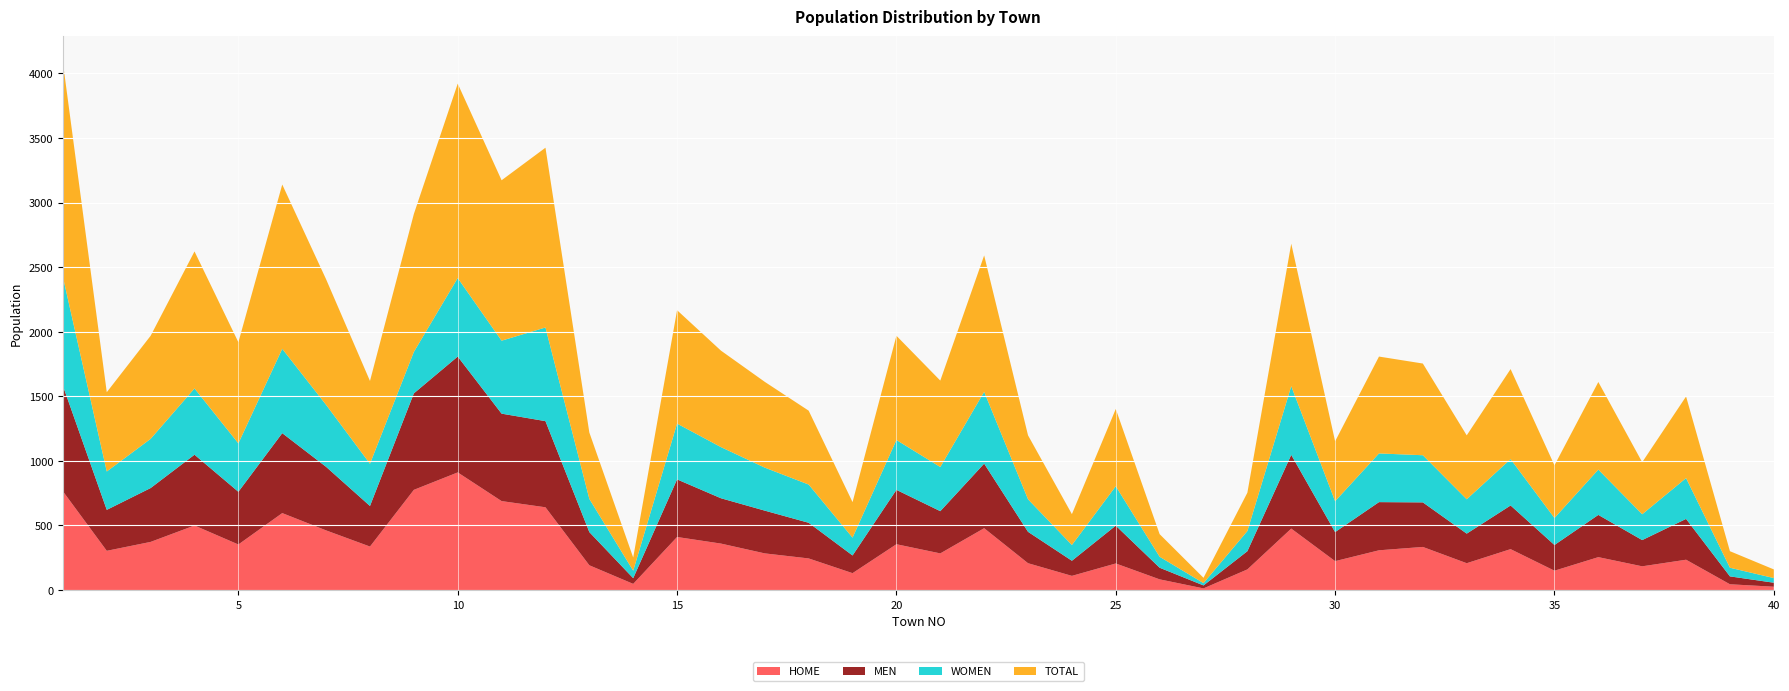

Reading right to left, extract all data points from this chart.

HOME: 40=26	39=45	38=235	37=184	36=255	35=150	34=317	33=208	32=334	31=308	30=224	29=476	28=160	27=13	26=83	25=206	24=110	23=208	22=479	21=284	20=355	19=131	18=245	17=284	16=360	15=411	14=48	13=192	12=641	11=689	10=911	9=776	8=337	7=462	6=596	5=353	4=500	3=373	2=304	1=765
MEN: 40=31	39=61	38=316	37=203	36=327	35=199	34=338	33=229	32=345	31=373	30=225	29=571	28=141	27=23	26=90	25=293	24=117	23=243	22=500	21=327	20=421	19=137	18=276	17=331	16=351	15=446	14=44	13=257	12=667	11=677	10=897	9=747	8=314	7=492	6=619	5=408	4=548	3=417	2=317	1=817
WOMEN: 40=36	39=67	38=316	37=200	36=351	35=209	34=359	33=266	32=365	31=377	30=239	29=532	28=156	27=18	26=85	25=305	24=122	23=252	22=556	21=342	20=386	19=138	18=296	17=333	16=396	15=432	14=58	13=257	12=725	11=565	10=608	9=321	8=327	7=480	6=653	5=375	4=513	3=381	2=297	1=843
TOTAL: 40=67	39=128	38=632	37=403	36=678	35=408	34=697	33=495	32=710	31=750	30=464	29=1103	28=297	27=41	26=175	25=598	24=239	23=495	22=1056	21=669	20=807	19=275	18=572	17=664	16=747	15=878	14=102	13=514	12=1392	11=1242	10=1505	9=1068	8=641	7=972	6=1272	5=783	4=1061	3=798	2=614	1=1660